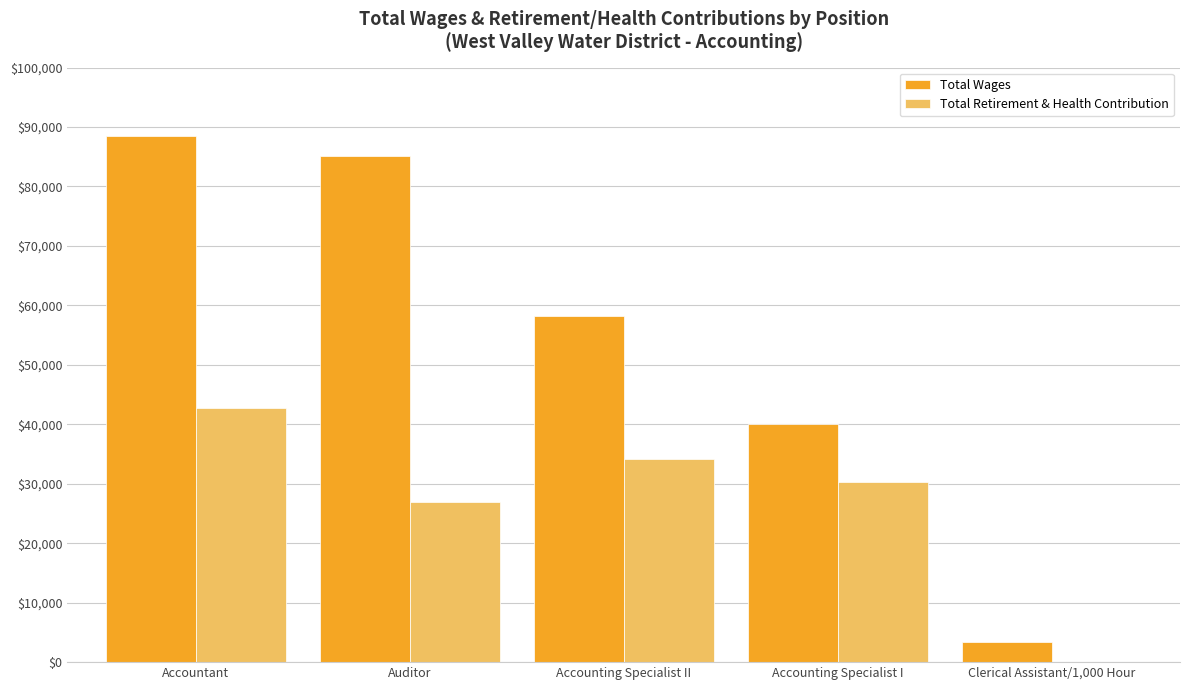

Which series has the largest total across all categories?

Total Wages